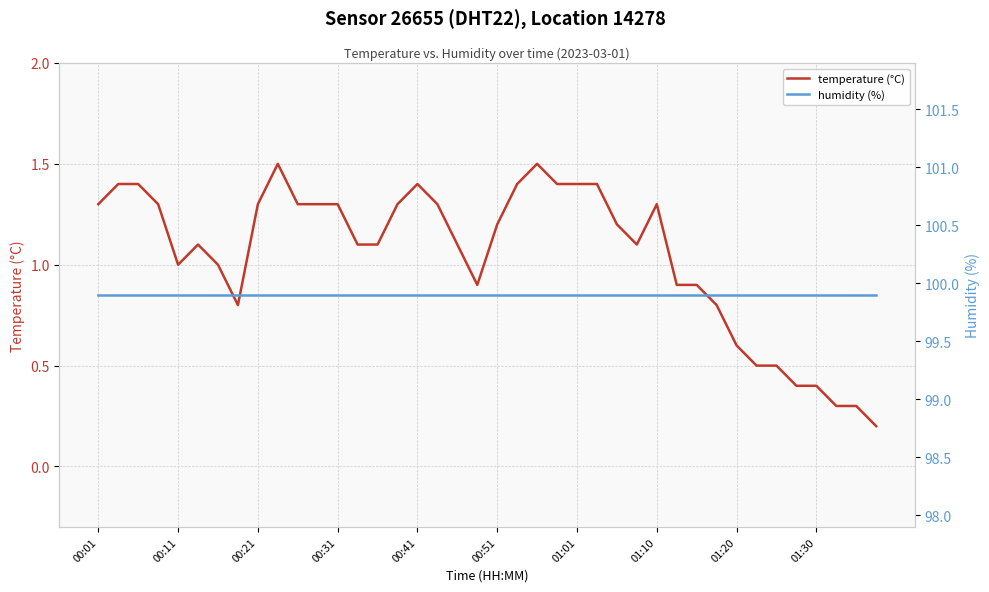

True or false: temperature (°C) has a value of 2.3 at 00:31.

False